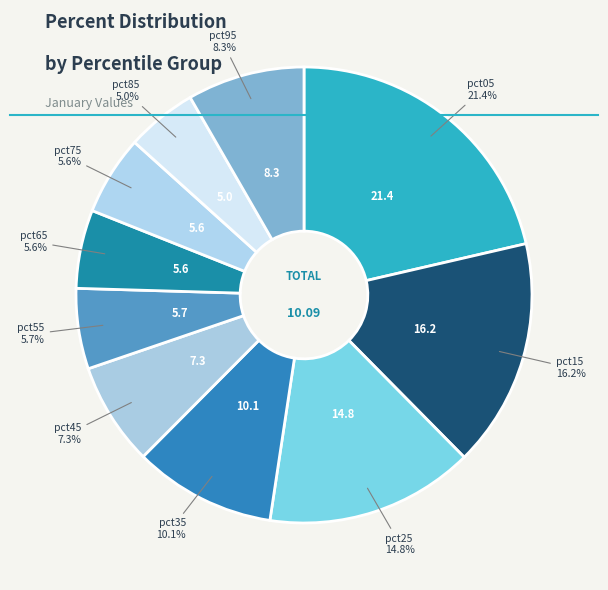

To the nearest percent, what is the difference between the largest and smallest slice percentages?

16%